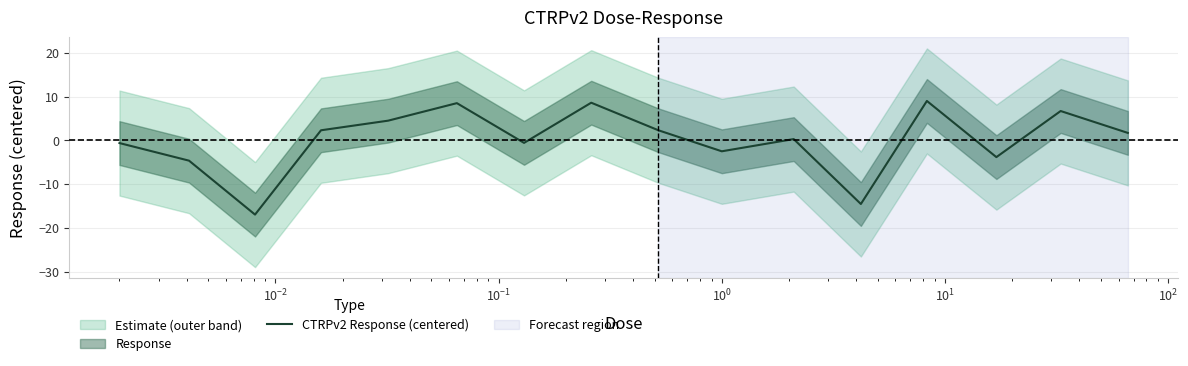

What is the lowest value of the CTRPv2 Response (centered) series?

-17.0